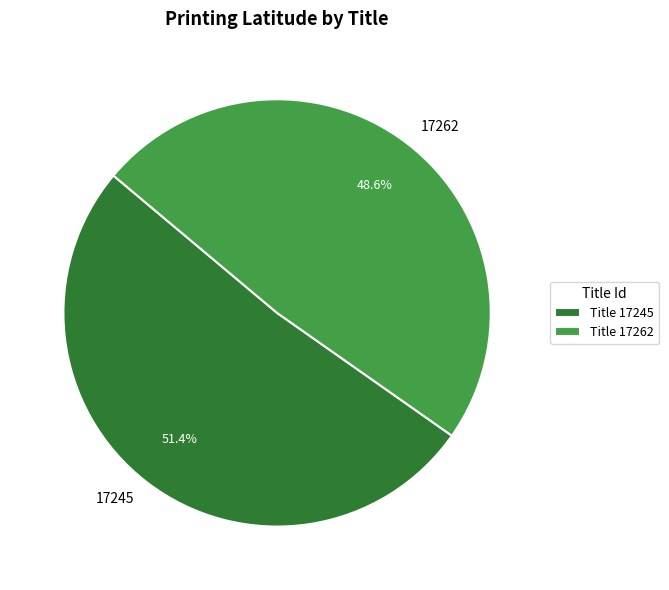

What is the majority slice?

17245